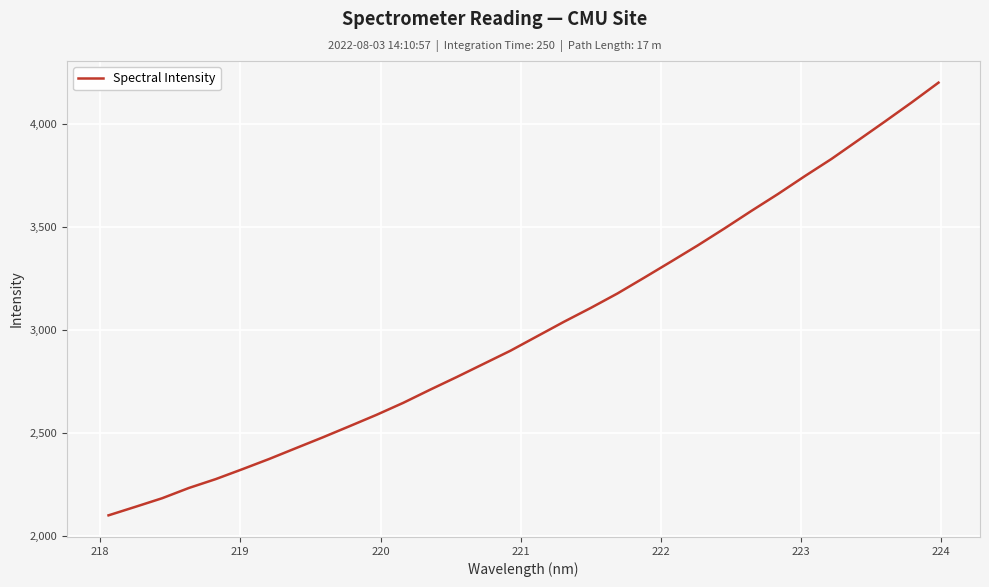

What is the smallest value displayed?

2098.4